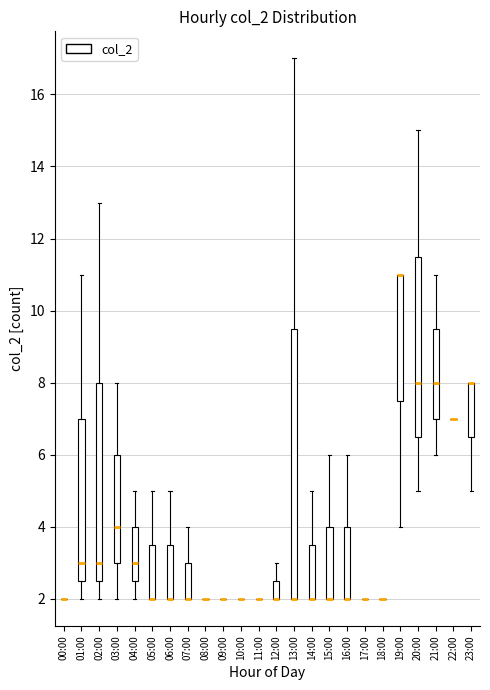

Where is the lower edge of the box for 19:00 on the y-axis? The values are not printed on the chart, so give them approximately, as read against the axis.

7.6